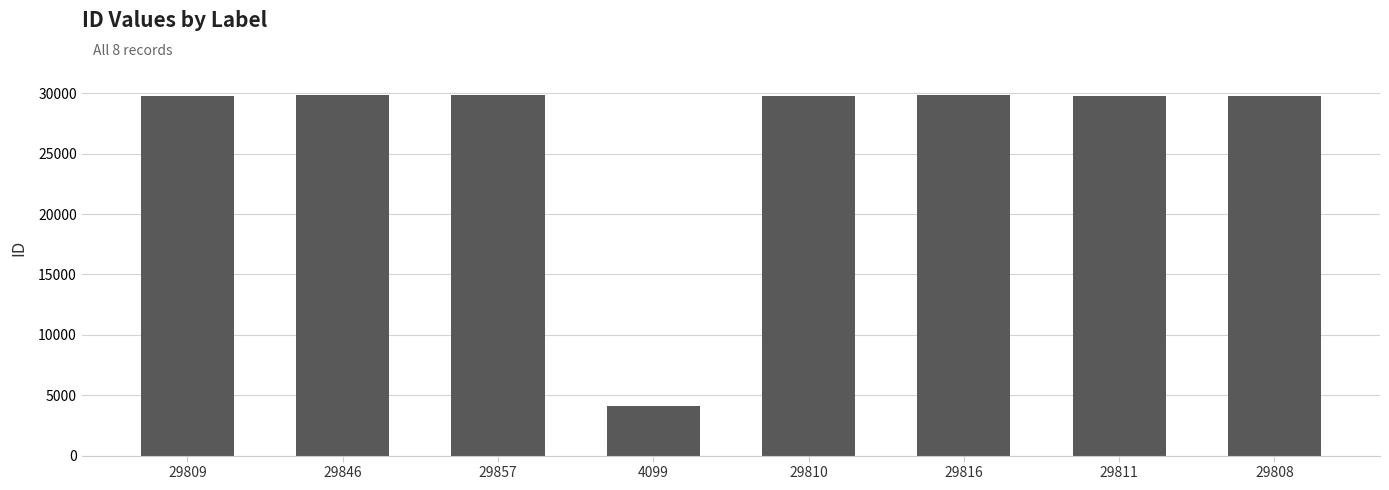

Does the chart contain any negative values?

No